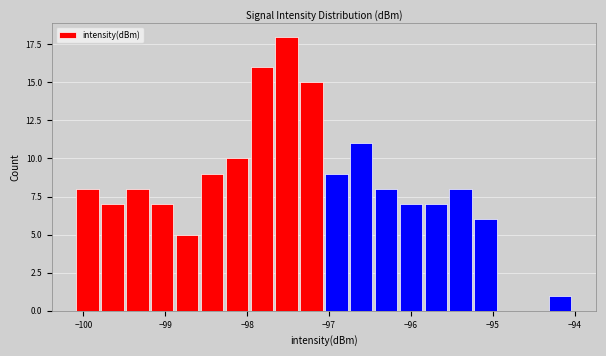

Around what value on the x-axis is the tallest bar? Give the approximate position of its centre, as read against the axis.

-97.5